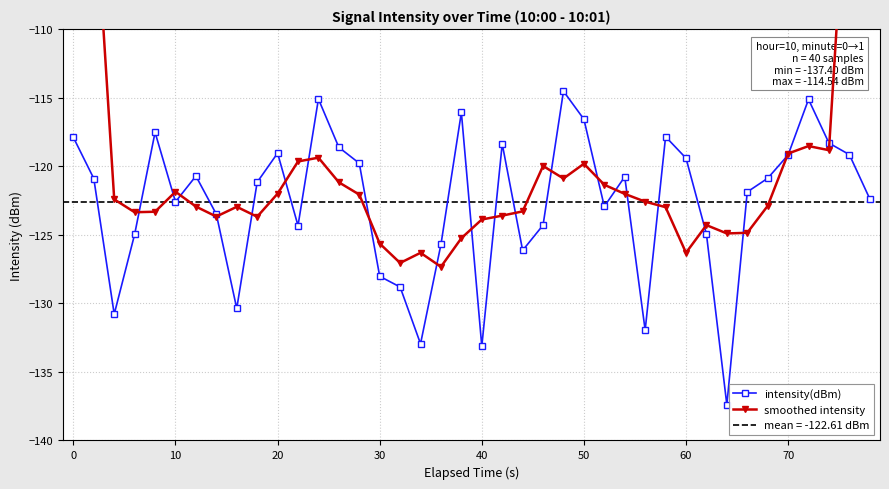

Count the number of data series in this chart.

2